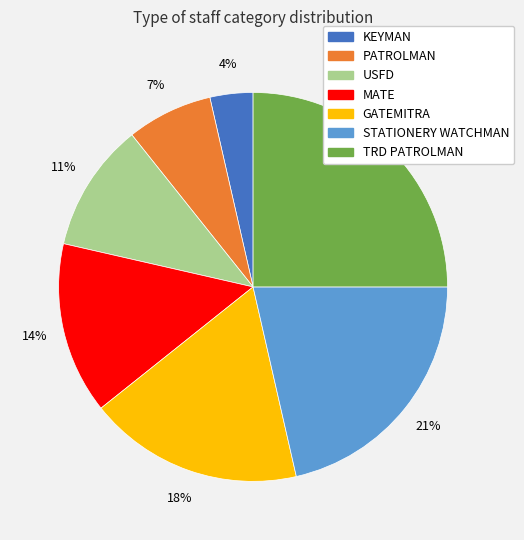

Rank the categories by value from highest to lowest.

TRD PATROLMAN, STATIONERY WATCHMAN, GATEMITRA, MATE, USFD, PATROLMAN, KEYMAN